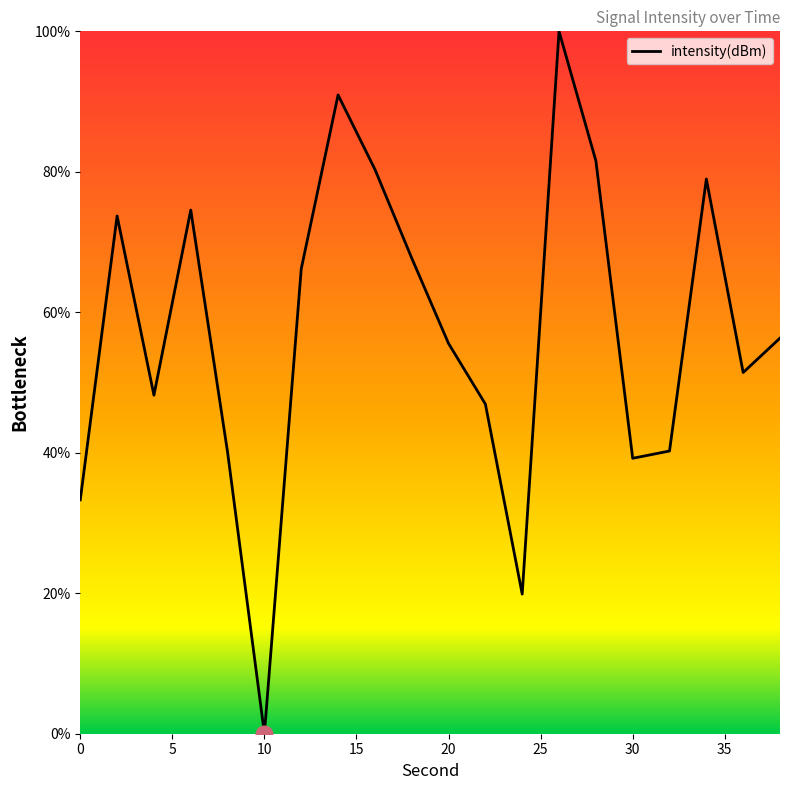

What is the difference between the maximum and minimum values?

100.0